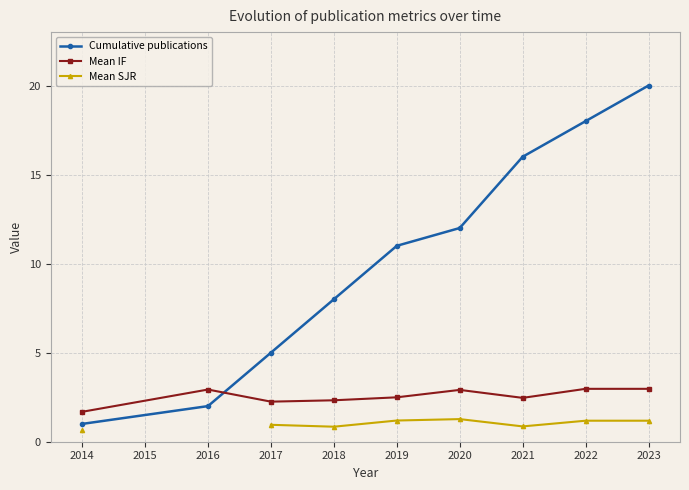

What is the sum of the Cumulative publications values at 2016 and 2014?

3.0